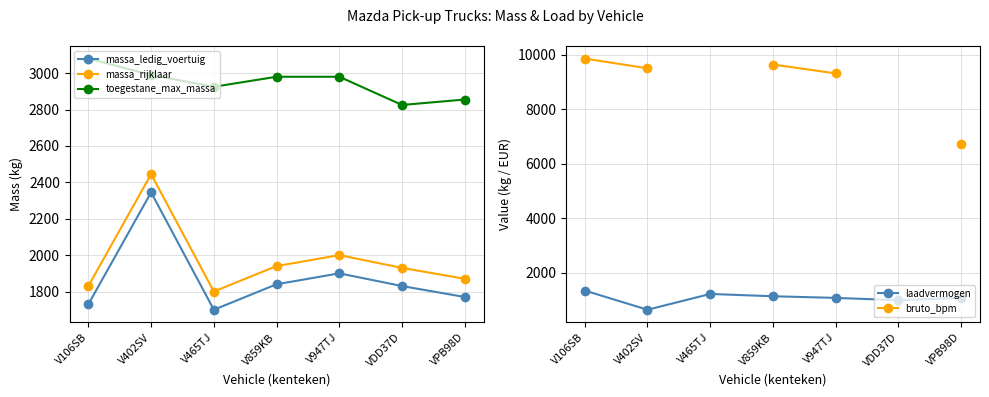

True or false: bruto_bpm has more than 2 points higher than both neighbors.

False